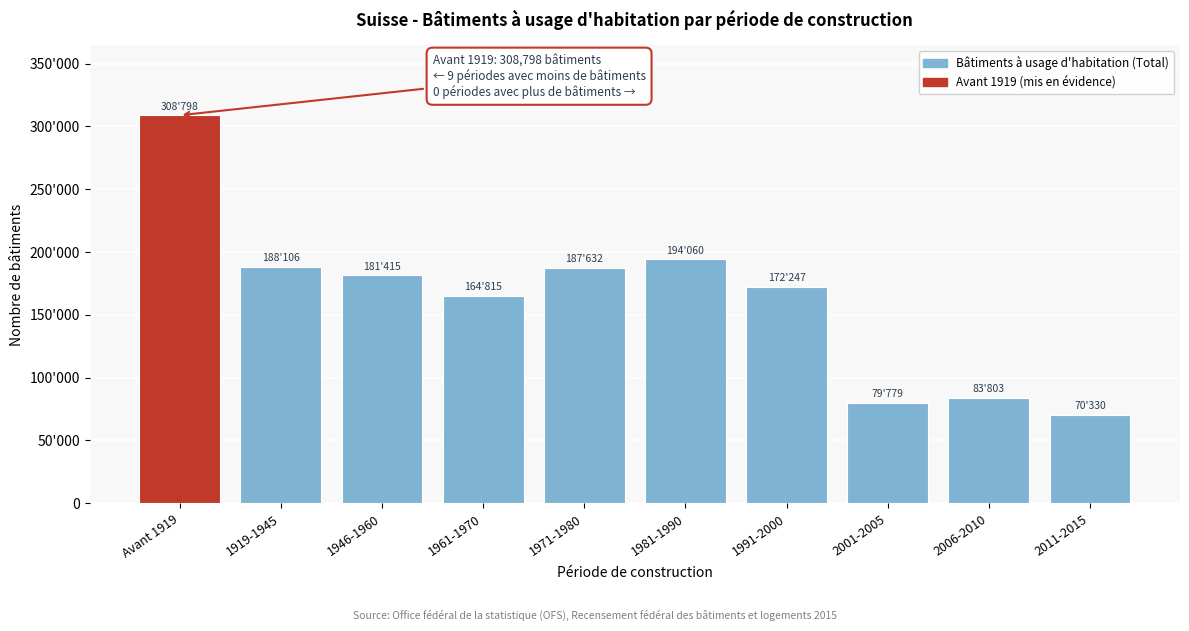

Are the bars horizontal?

No